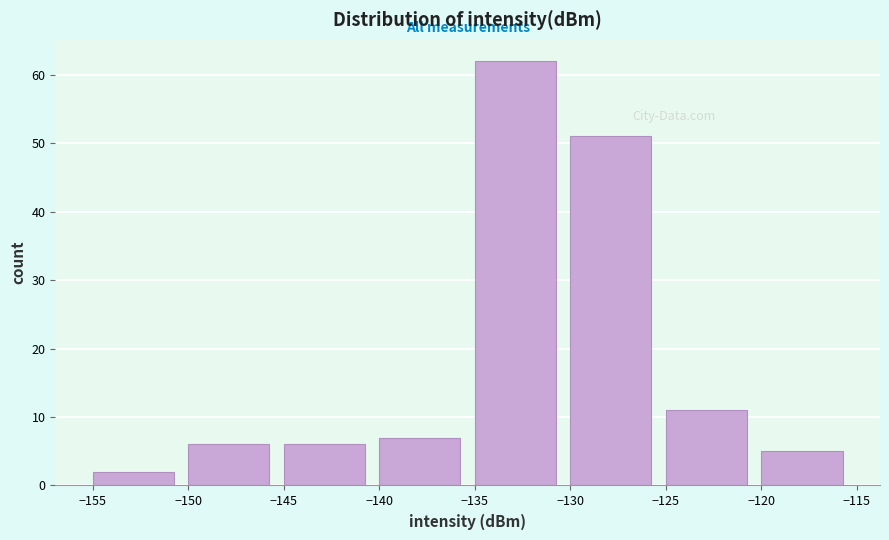

What is the height of the bar covering -155 to -150 on the x-axis? The values are not printed on the chart, so give them approximately, as read against the axis.

2